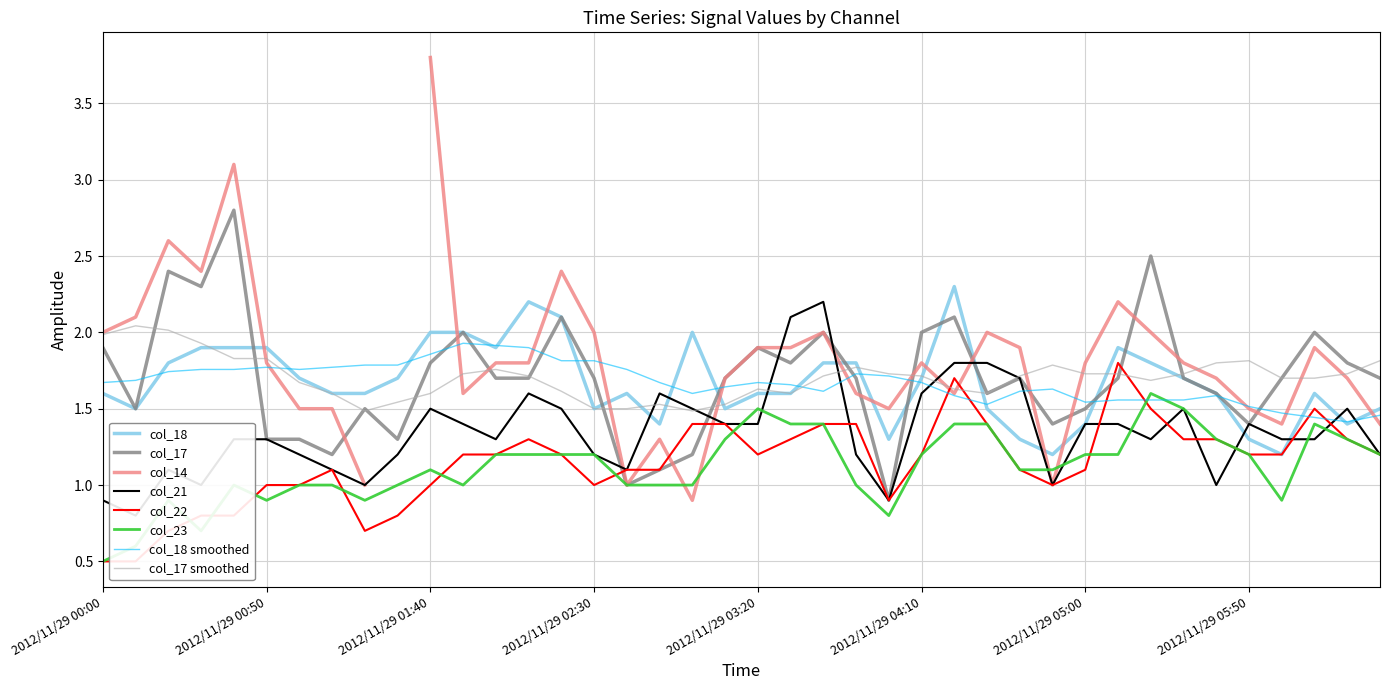

What is the spread (max minus min) of values at 12?

0.7